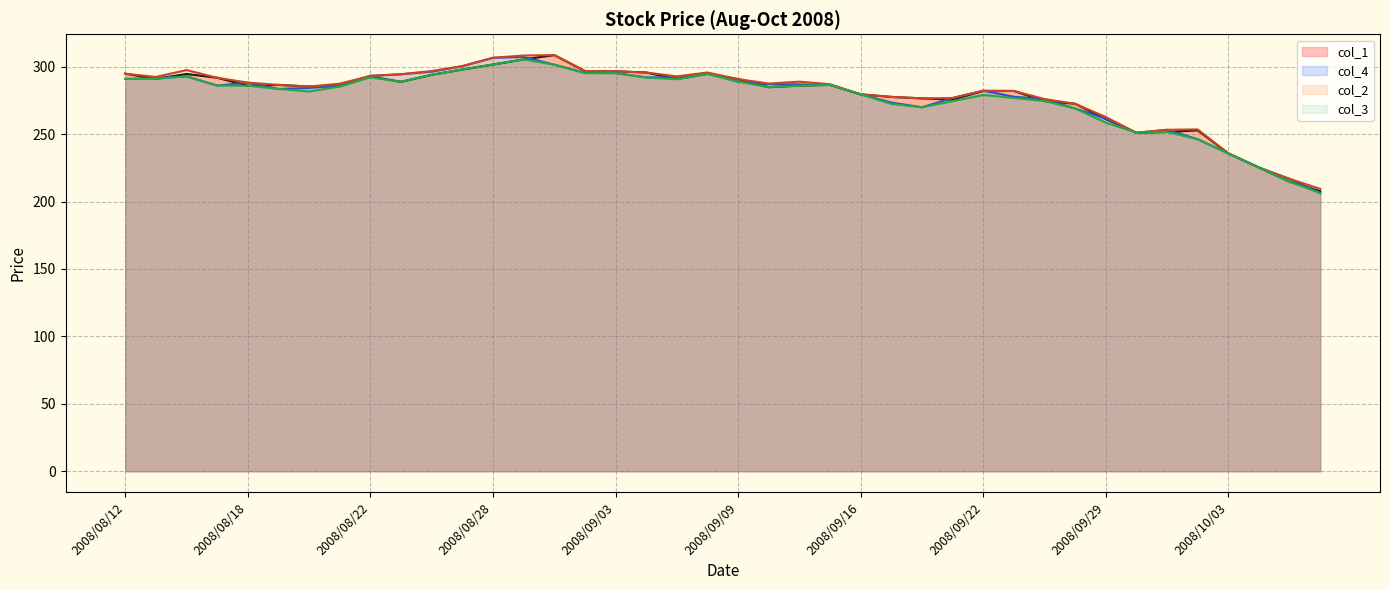

Which series has the widest spread of values?

col_1